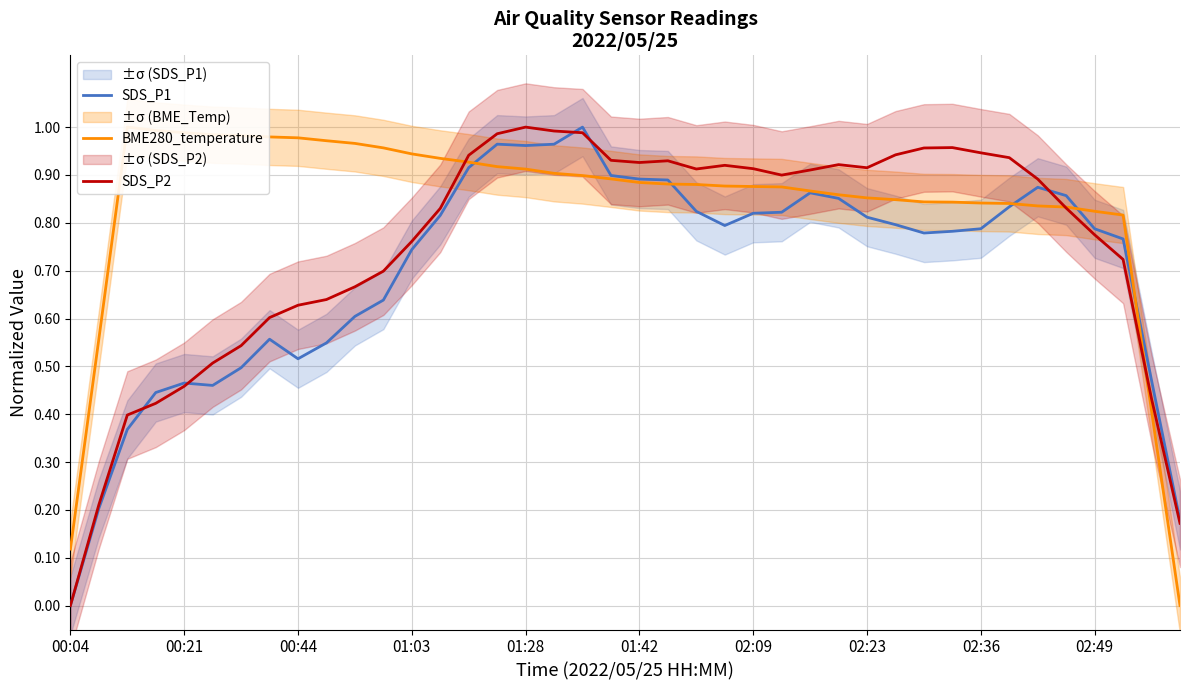

Count the number of categories in the chart.

40